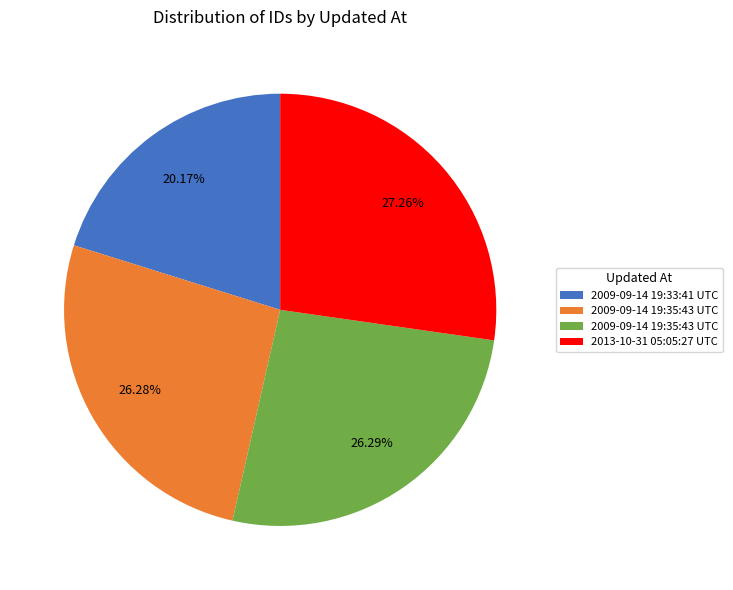

Is there any slice that represents more than half of the pie?

No